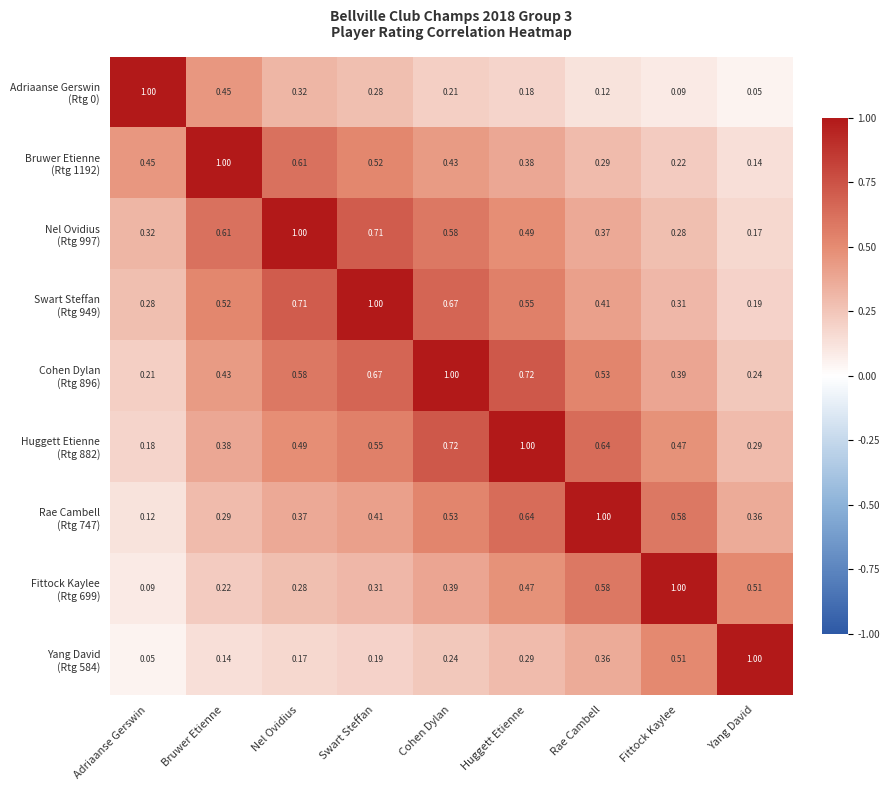

Which category has the highest value across all series?

Adriaanse Gerswin